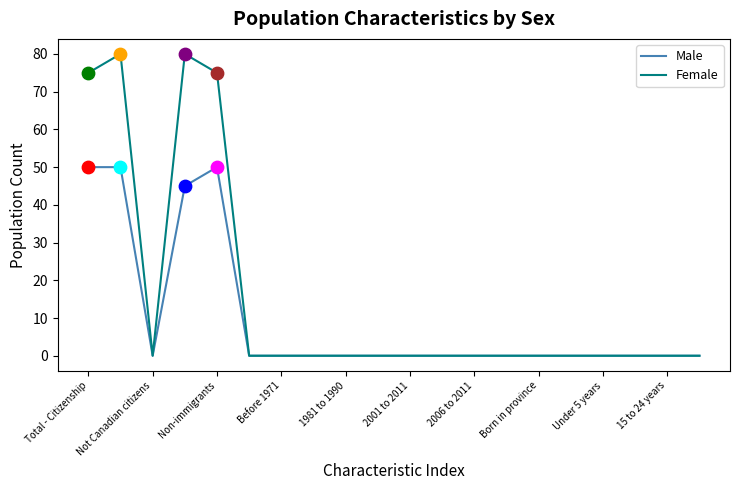

Which series has the largest total across all categories?

Female